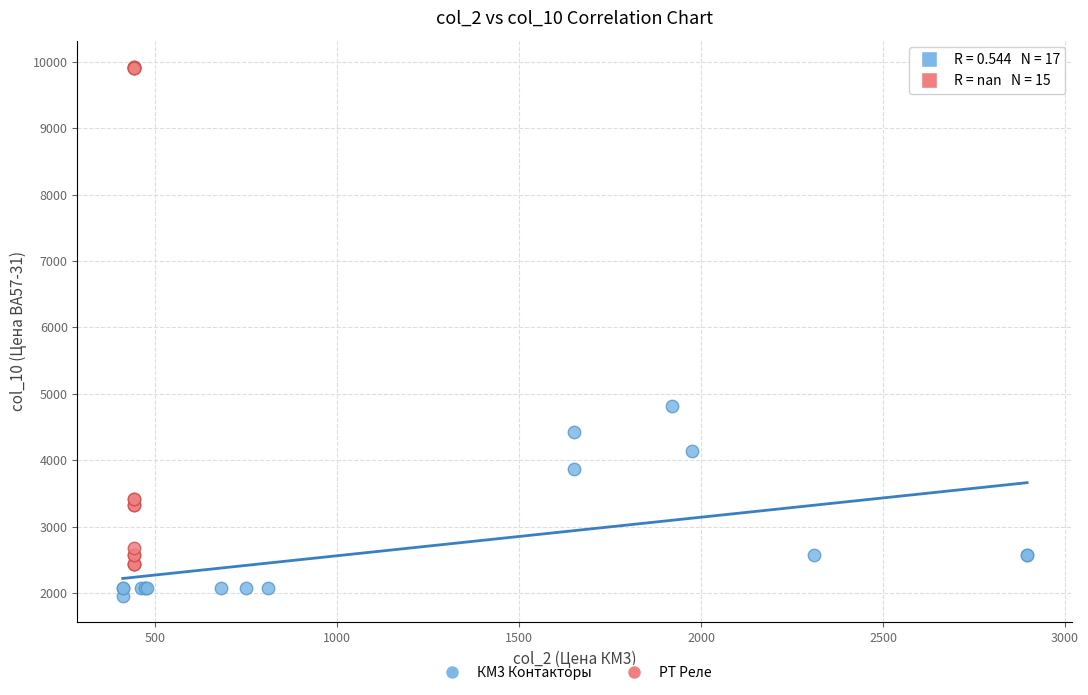

Which series contains the lowest Y value?

КМ3 Контакторы